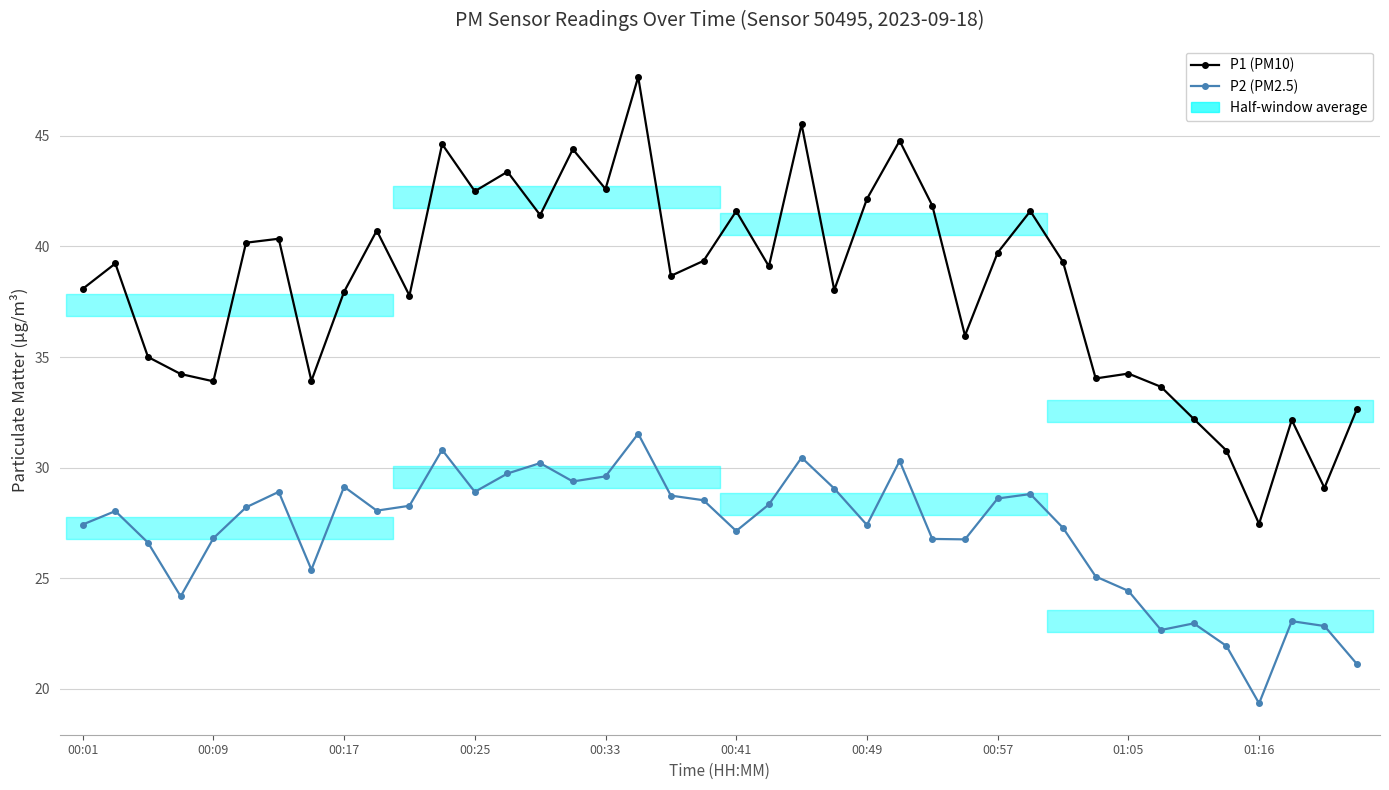

True or false: P1 (PM10) has a value of 34.0 at 31.

True